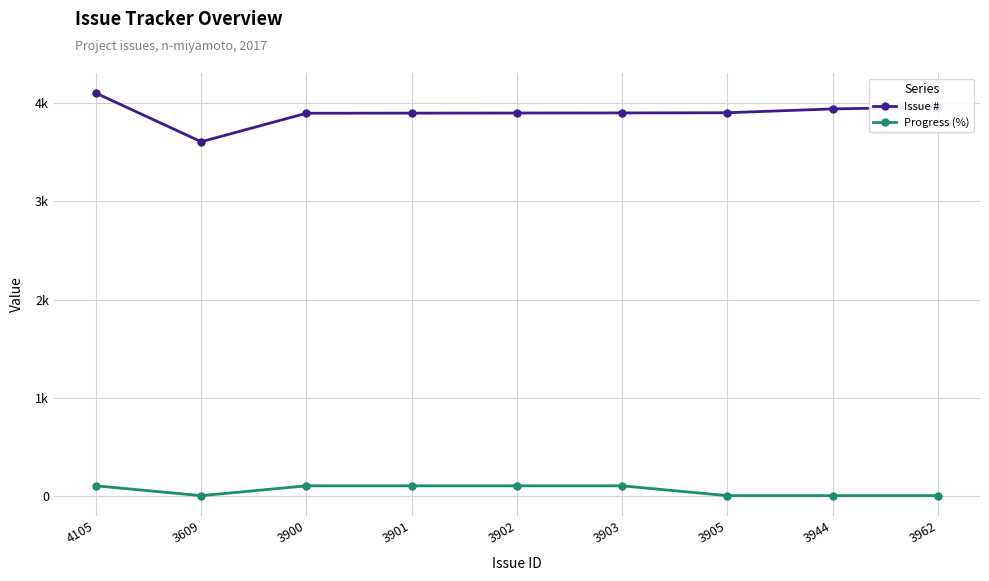

What are all the series names shown in the legend?

Issue #, Progress (%)